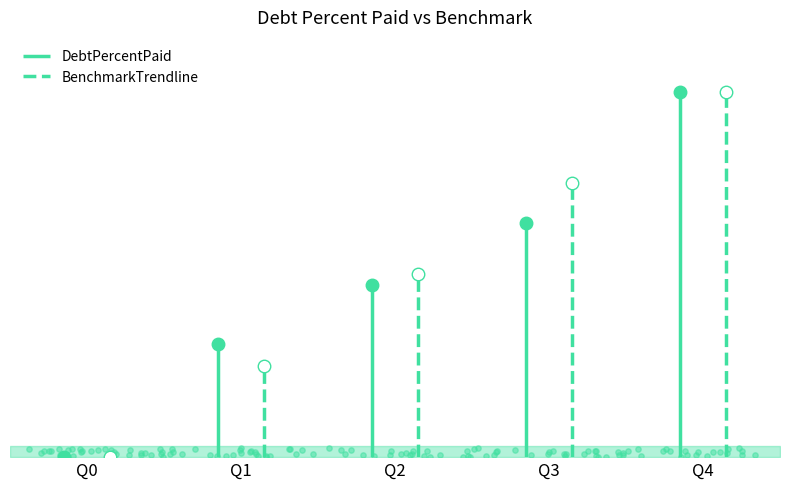

Which series has the largest total across all categories?

BenchmarkTrendline